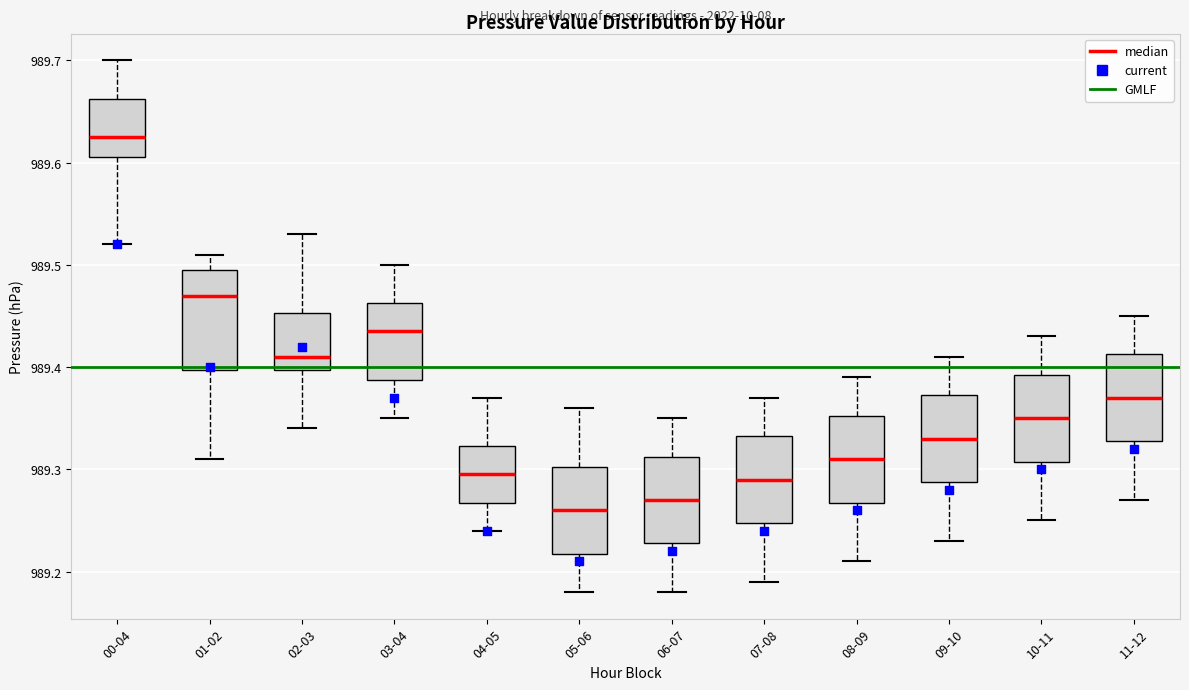

Reading left to right, read every box against the y-axis: the position of its median line, the range the box covers, and the ends of its whiskers. The values are not printed on the chart, so give them approximately, as read against the axis.

00-04: median 989.63, box 989.61 to 989.66, whiskers 989.52 to 989.70
01-02: median 989.47, box 989.40 to 989.50, whiskers 989.31 to 989.51
02-03: median 989.41, box 989.40 to 989.45, whiskers 989.34 to 989.53
03-04: median 989.44, box 989.39 to 989.46, whiskers 989.35 to 989.50
04-05: median 989.30, box 989.27 to 989.32, whiskers 989.24 to 989.37
05-06: median 989.26, box 989.22 to 989.30, whiskers 989.18 to 989.36
06-07: median 989.27, box 989.23 to 989.31, whiskers 989.18 to 989.35
07-08: median 989.29, box 989.25 to 989.33, whiskers 989.19 to 989.37
08-09: median 989.31, box 989.27 to 989.35, whiskers 989.21 to 989.39
09-10: median 989.33, box 989.29 to 989.37, whiskers 989.23 to 989.41
10-11: median 989.35, box 989.31 to 989.39, whiskers 989.25 to 989.43
11-12: median 989.37, box 989.33 to 989.41, whiskers 989.27 to 989.45